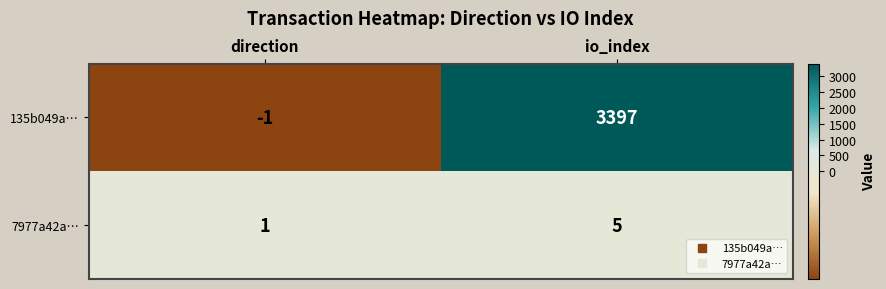

Is it true that 7977a42a… equals 1 at direction?

True